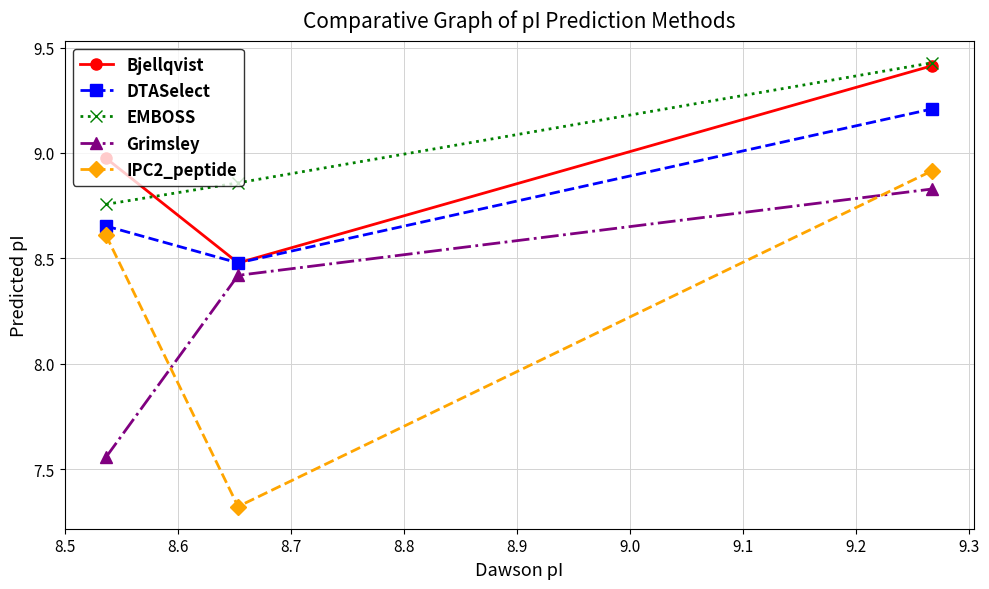

What is the minimum value shown in the chart?

7.3